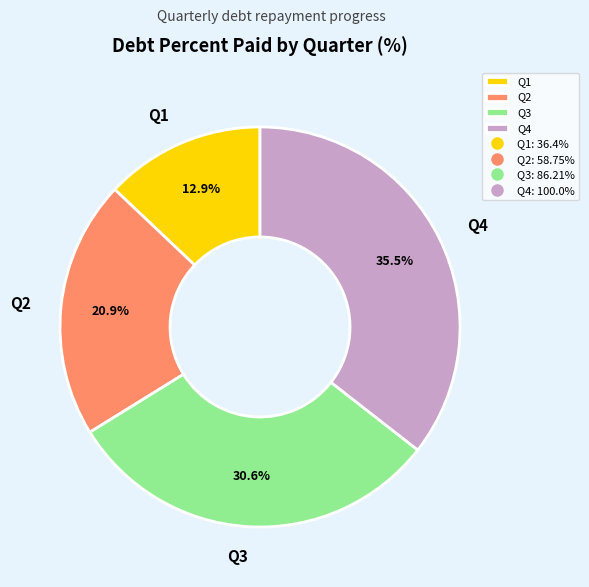

To the nearest percent, what portion does Q1 represent?

13%